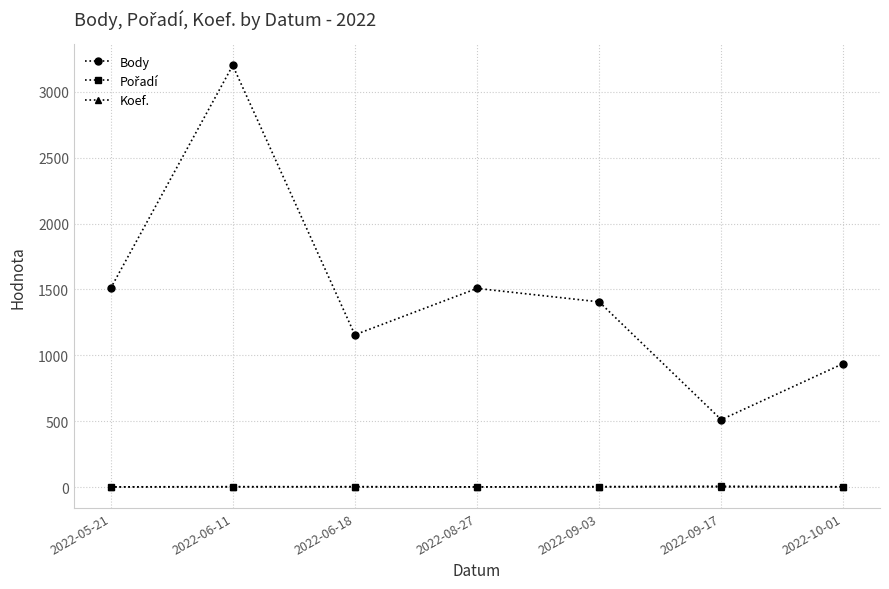

What is the label of the 7th point from the right?

2022-05-21